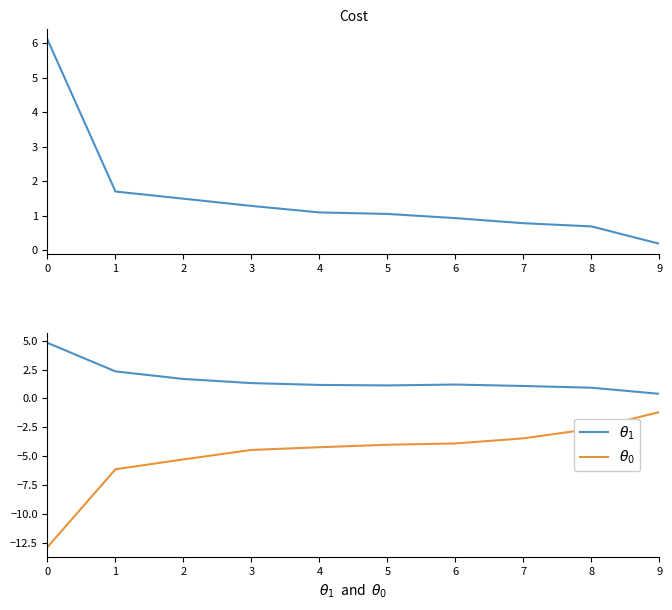

Rank the categories by Jan value from highest to lowest.

0, 1, 2, 3, 4, 5, 6, 7, 8, 9